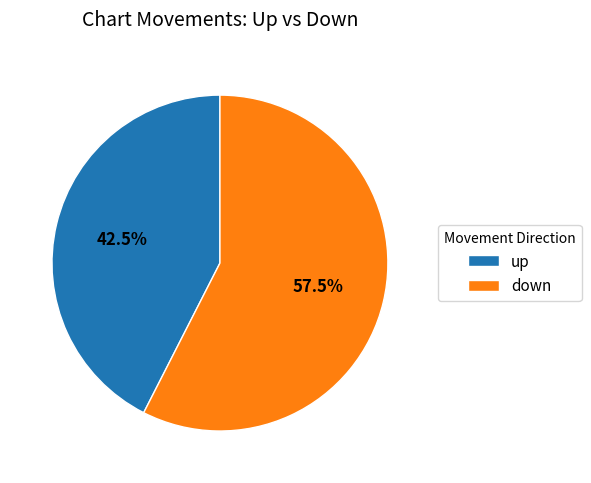

Does up account for over 50% of the chart?

No